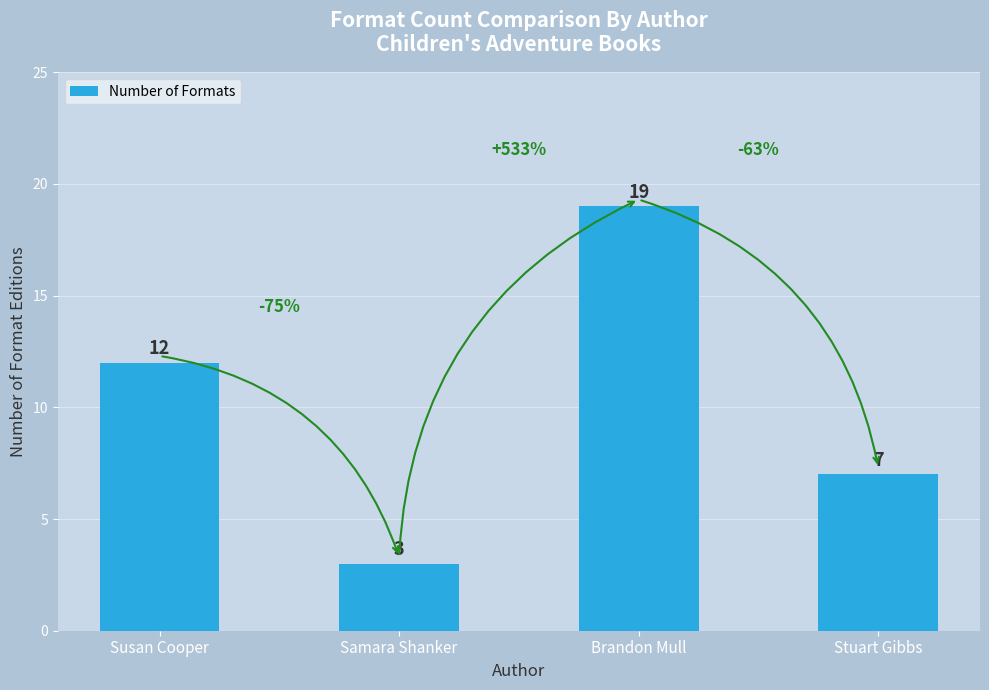

What is the value of the 4th bar from the left?

7